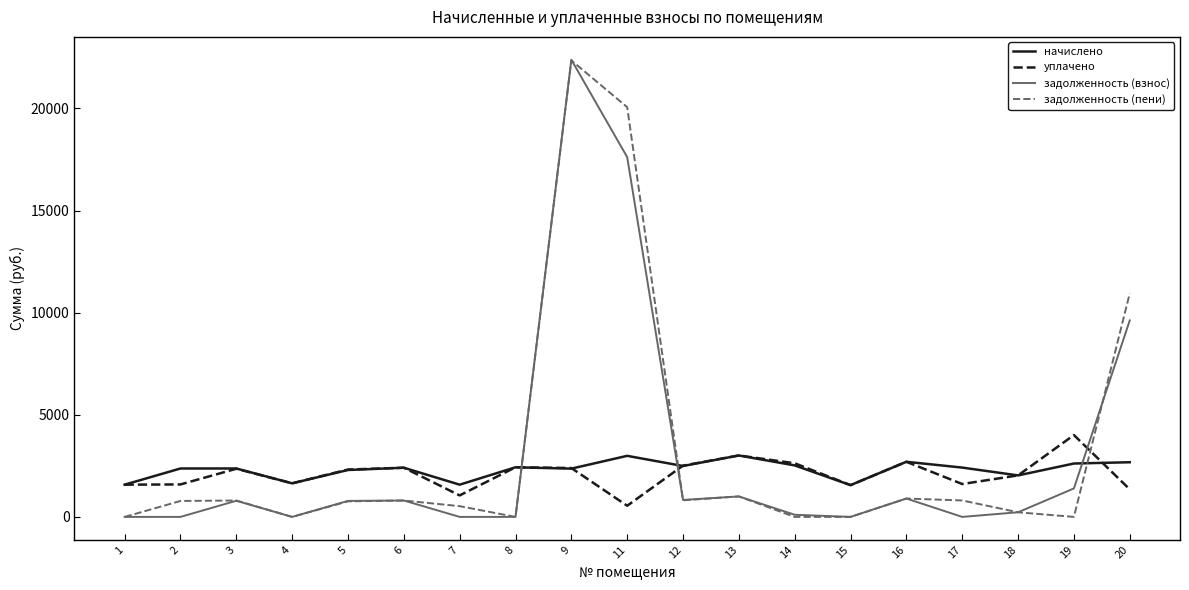

How many categories are shown in the chart?

19